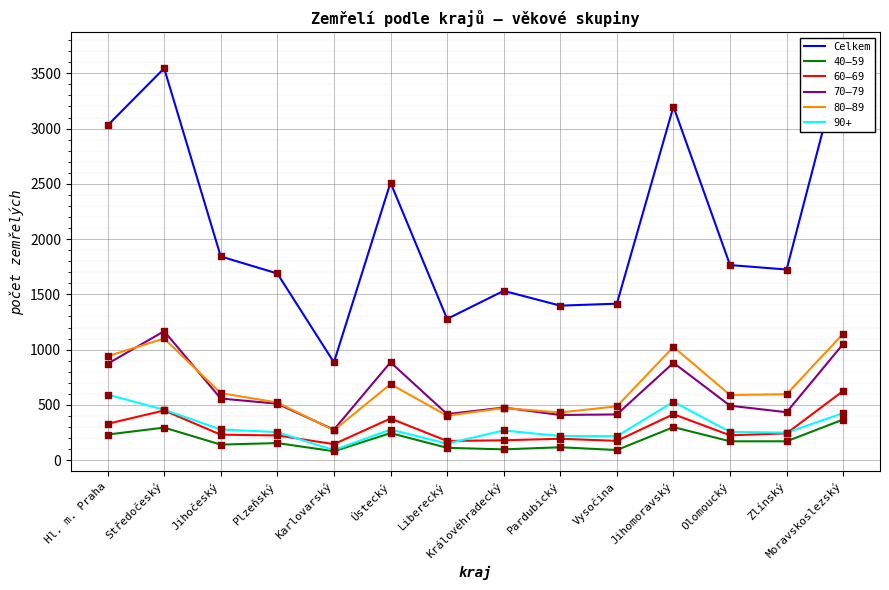

The 80–89 series shows 1017 at Jihočeský. True or false?

False